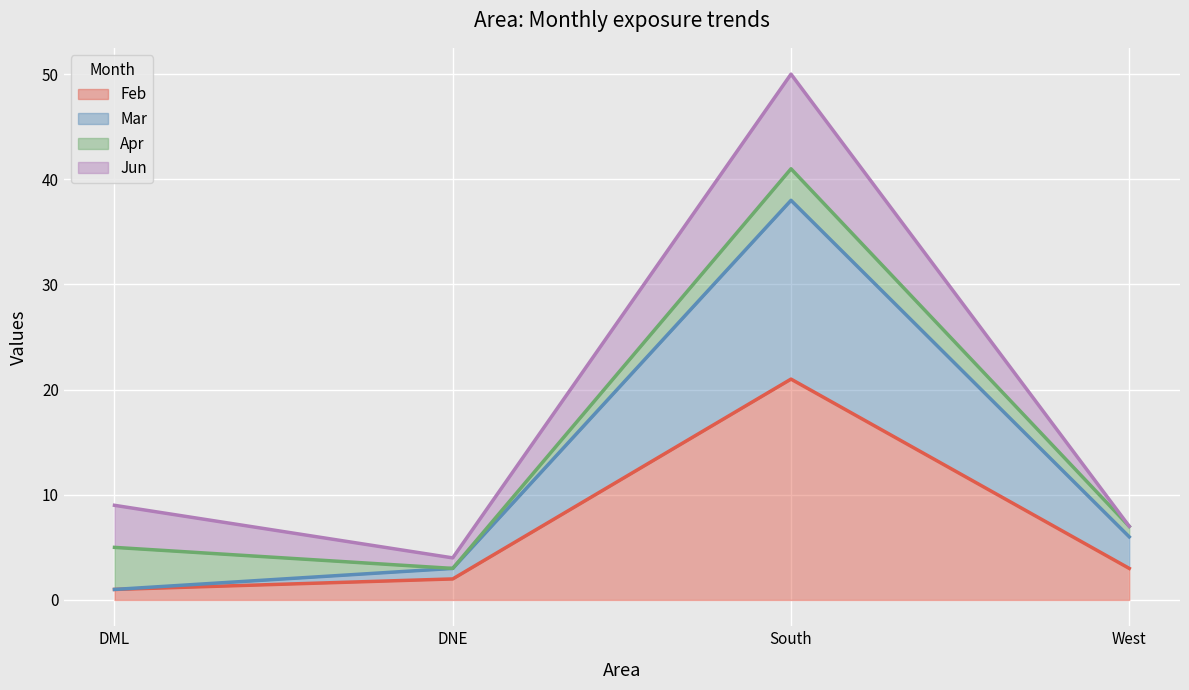

Which category has the lowest value in the Mar series?

DML